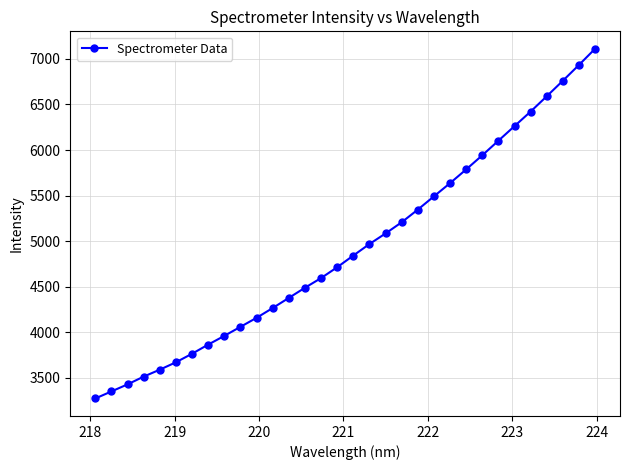

What is the smallest value displayed?

3273.1